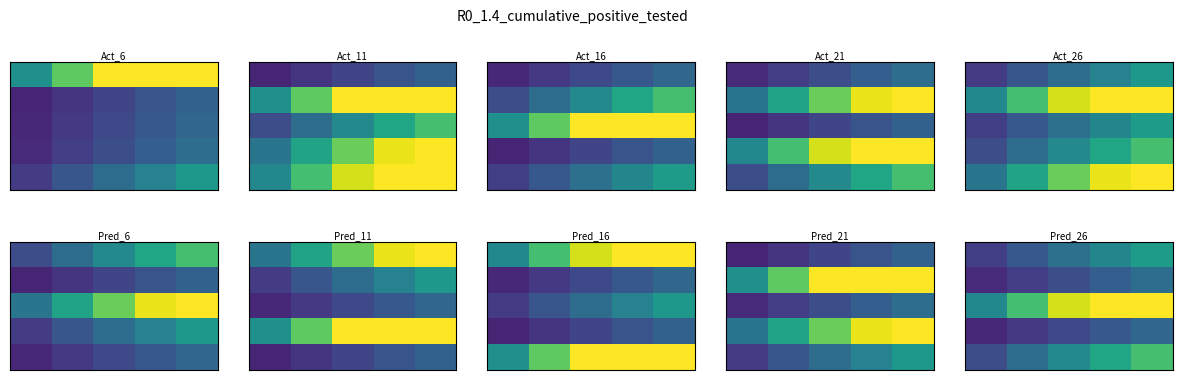

At which category does the chart reach its peak across all series?

4